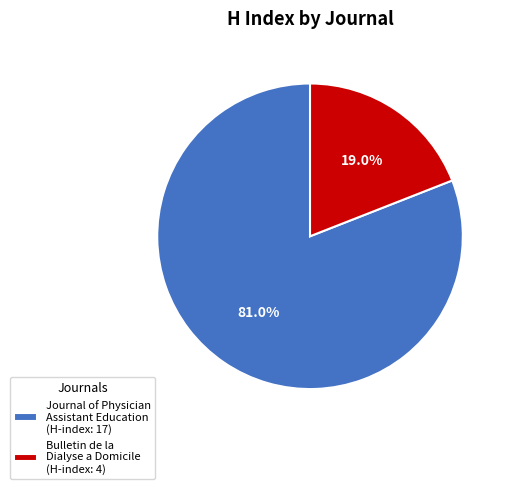

Is there any slice that represents more than half of the pie?

Yes